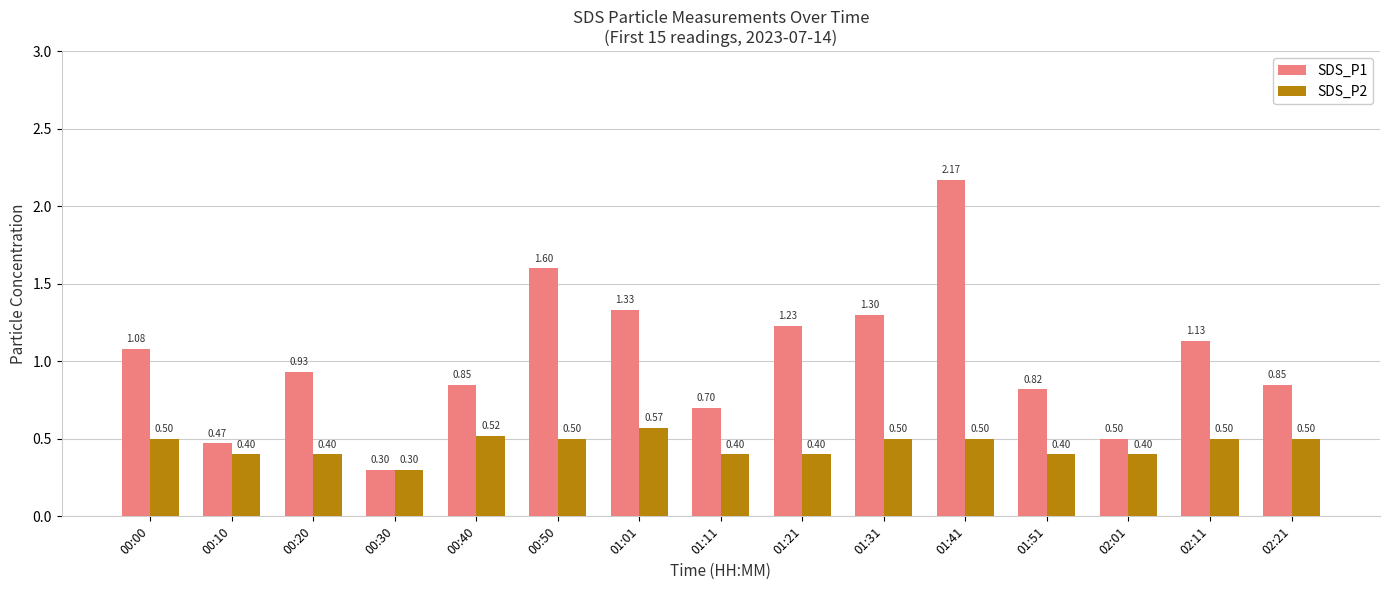

List the series in order of their overall mean, highest first.

SDS_P1, SDS_P2